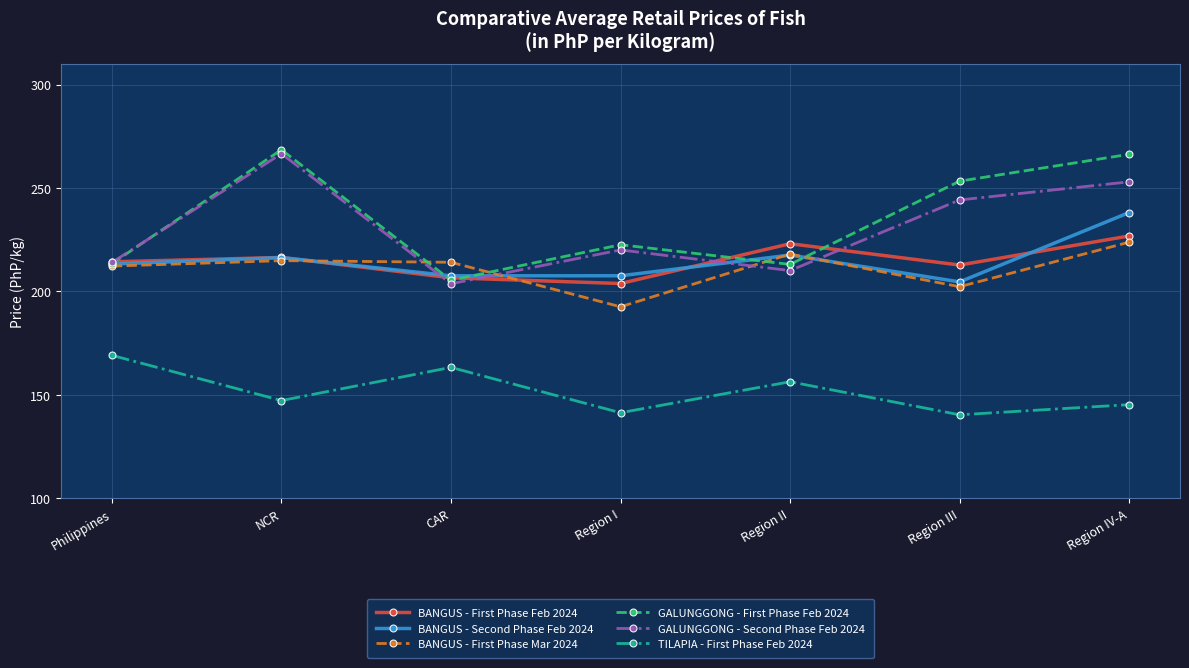

What is the label of the 4th point from the right?

Region I